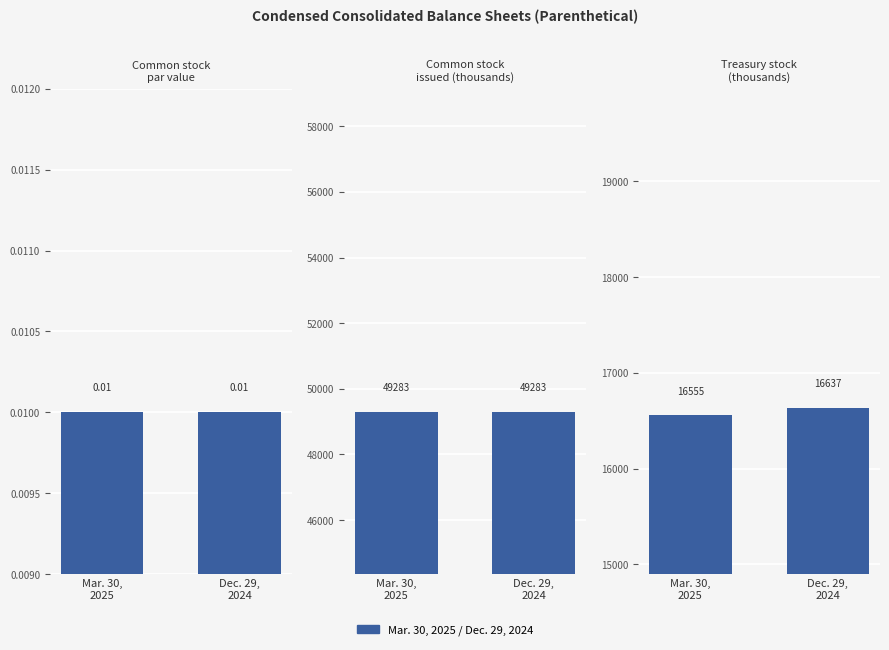

Rank the categories by value from lowest to highest.

Mar. 30,
2025, Dec. 29,
2024